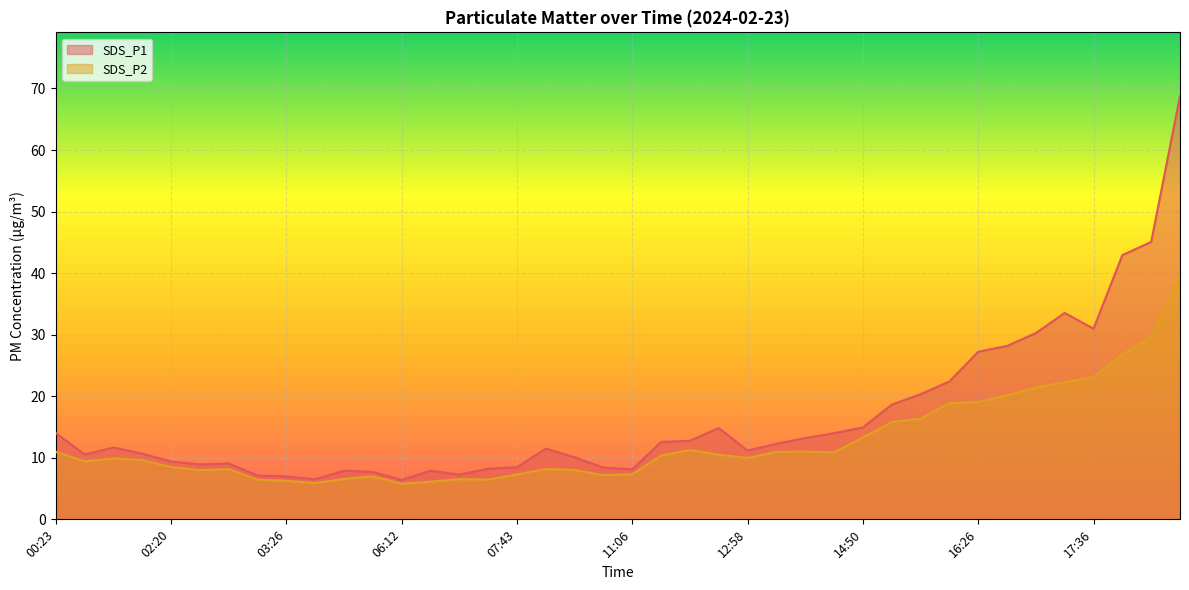

Where is the first local maximum for SDS_P1?

01:29